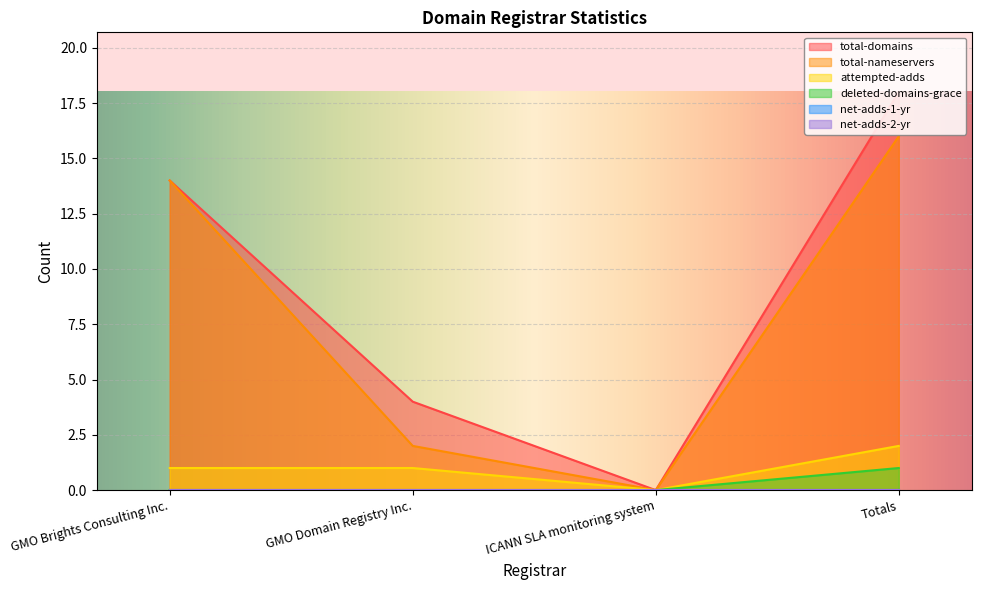

Is the value of total-nameservers at ICANN SLA monitoring system greater than the value of attempted-adds at GMO Domain Registry Inc.?

No